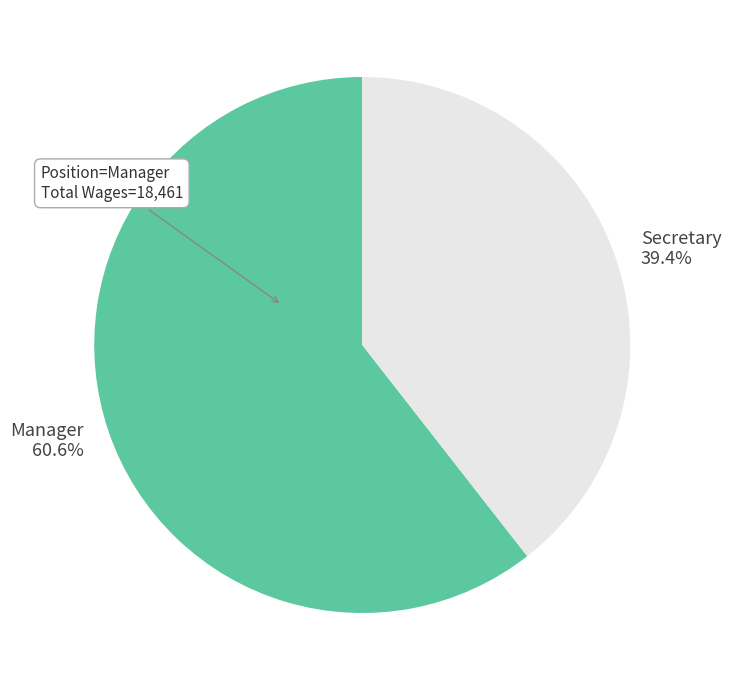

Does Manager represent more than half of the total?

Yes